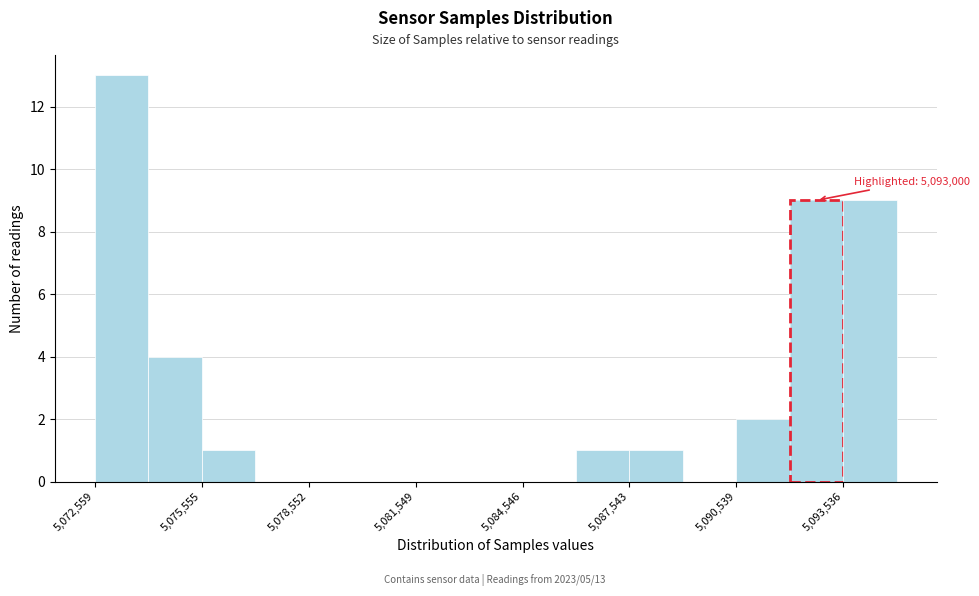

Around what value on the x-axis is the tallest bar? Give the approximate position of its centre, as read against the axis.

5073500